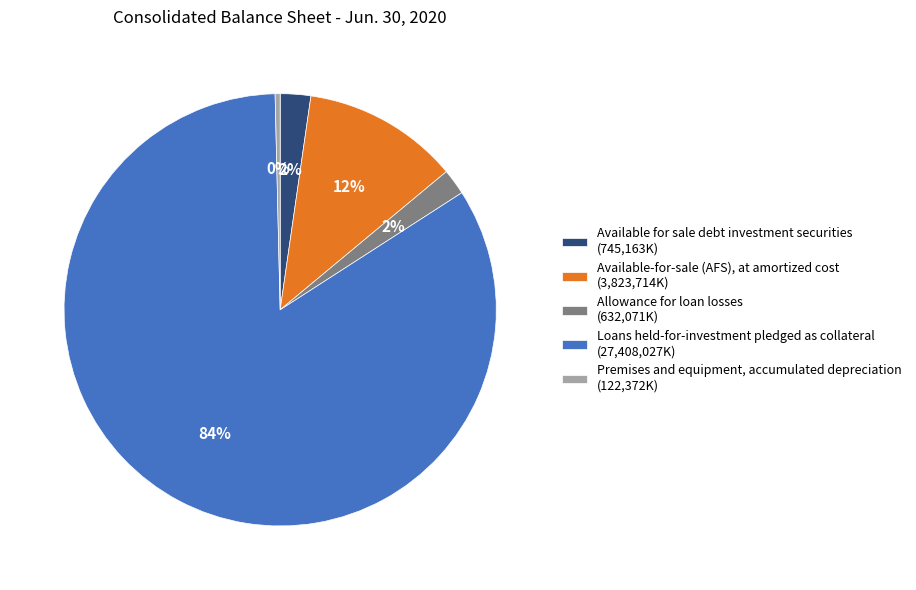

Which slice represents more than half of the pie?

Loans held-for-investment pledged as collateral